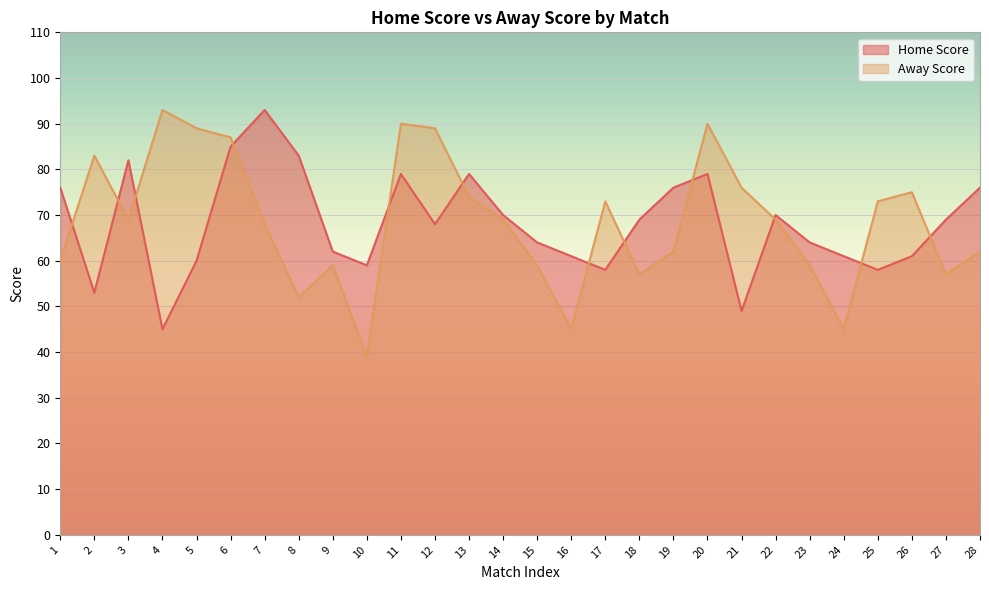

True or false: Home Score and Away Score intersect in this chart.

True